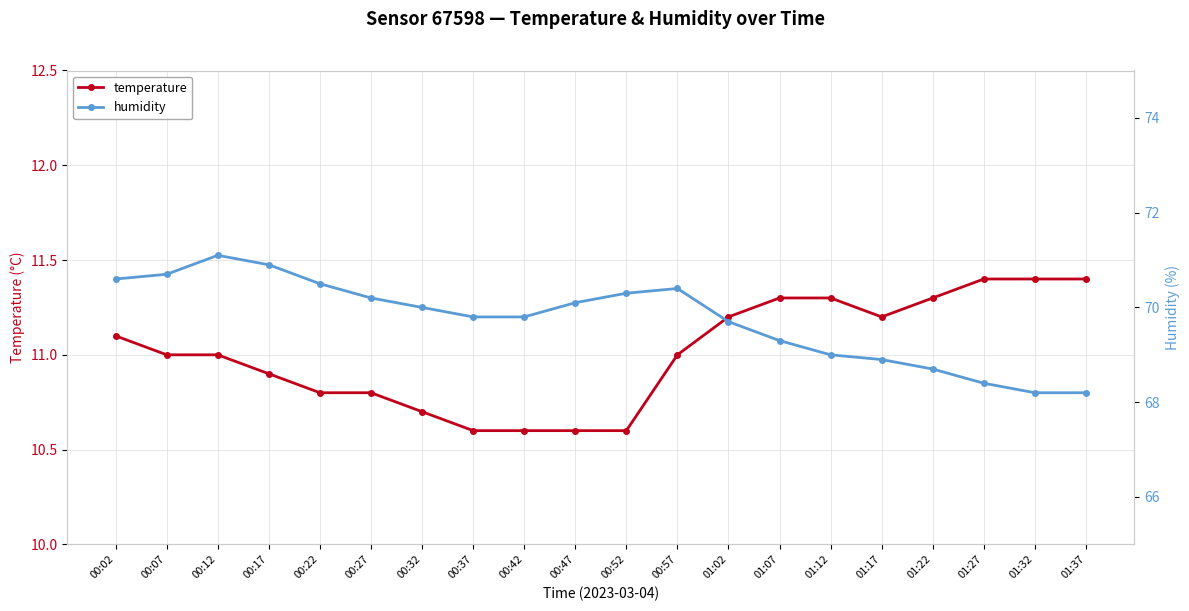

True or false: humidity and temperature cross at least once.

False